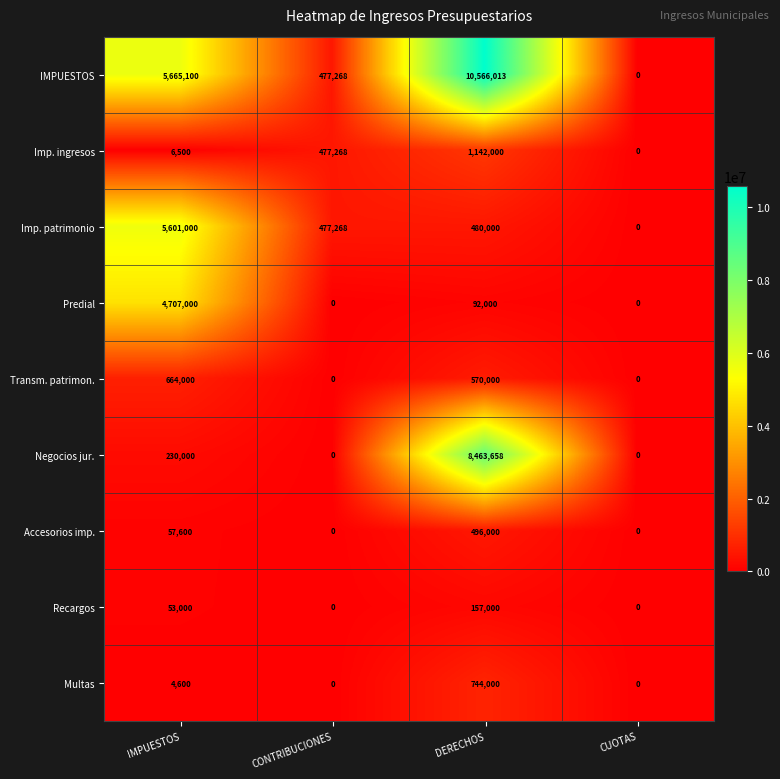

How many Recargos values are between 0 and 157000?

4